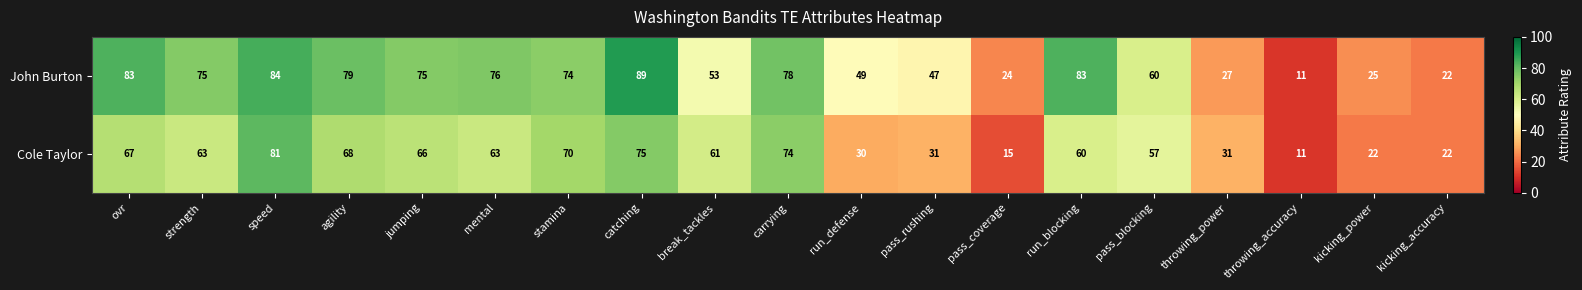

Which series changed the most between strength and pass_rushing?

Cole Taylor